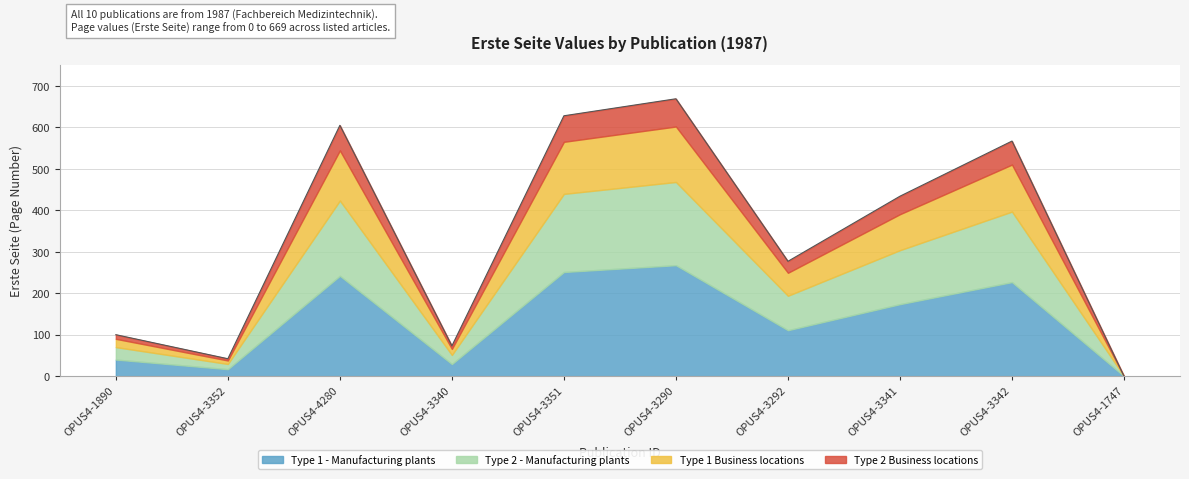

Where does the data first go above 434?

OPUS4-4280